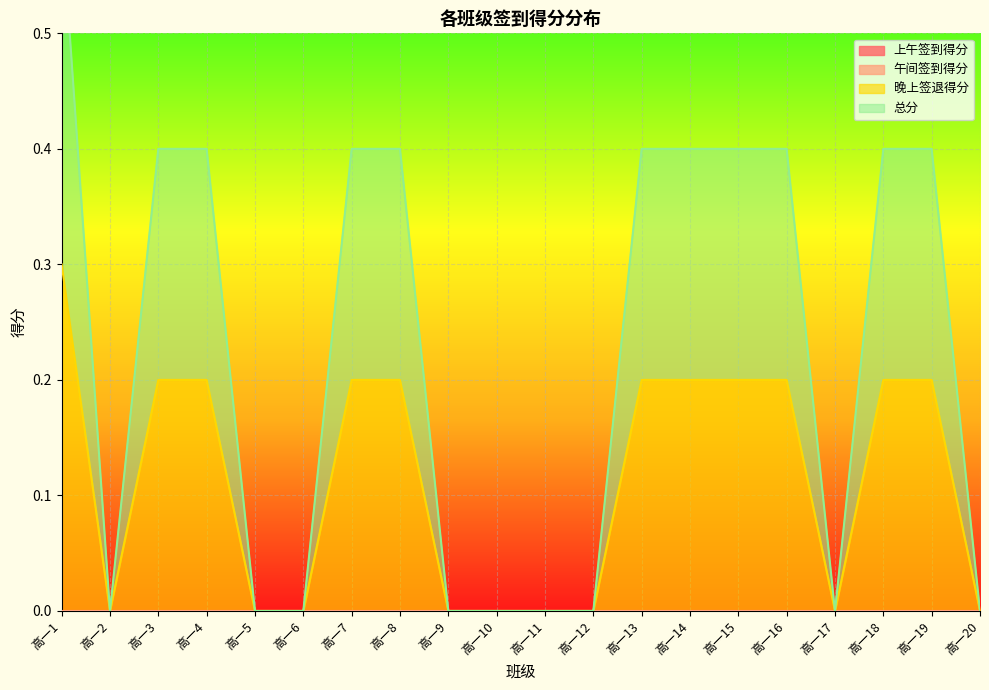

At which category is the sum across all series the highest?

高一1